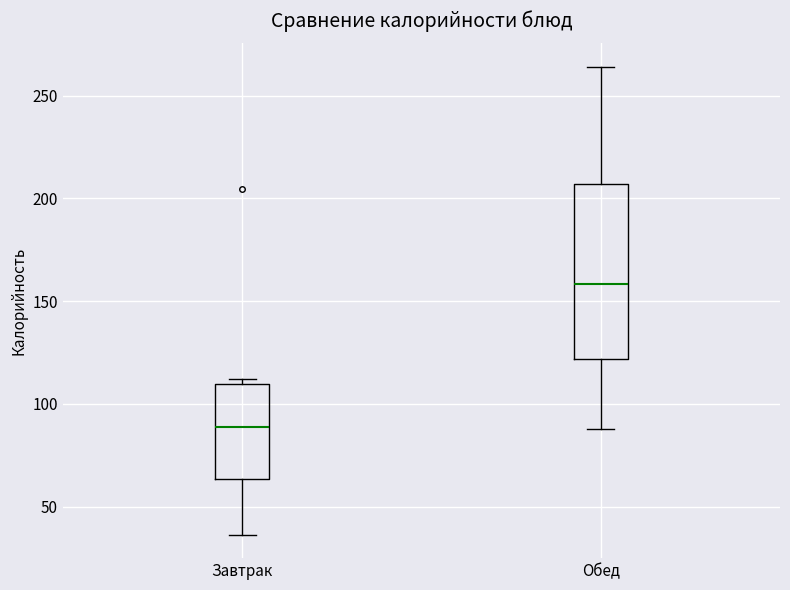

Comparing the boxes themselves (not the whiskers), which one is the tallest?

Обед